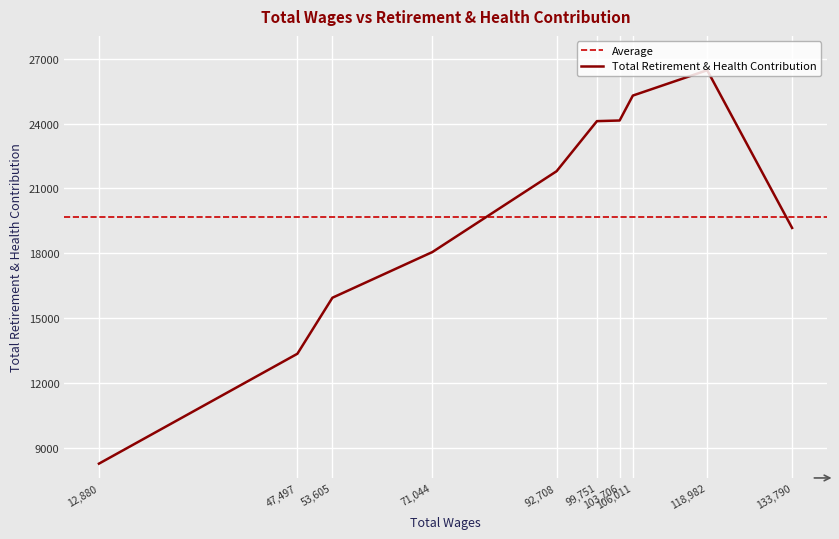

Reading left to right, list all the values displayed in this chart.

133790.0=19173	118982.0=26466	106011.0=25294	103706.0=24141	99751.0=24112	92708.0=21795	71044.0=18058	53605.0=15945	47497.0=13354	12880.0=8272